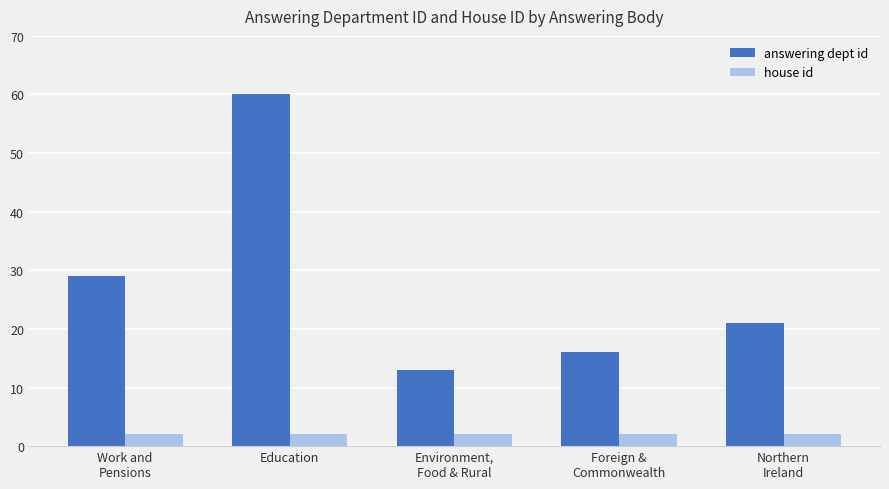

What is the label of the 2nd bar from the right?

Foreign &
Commonwealth